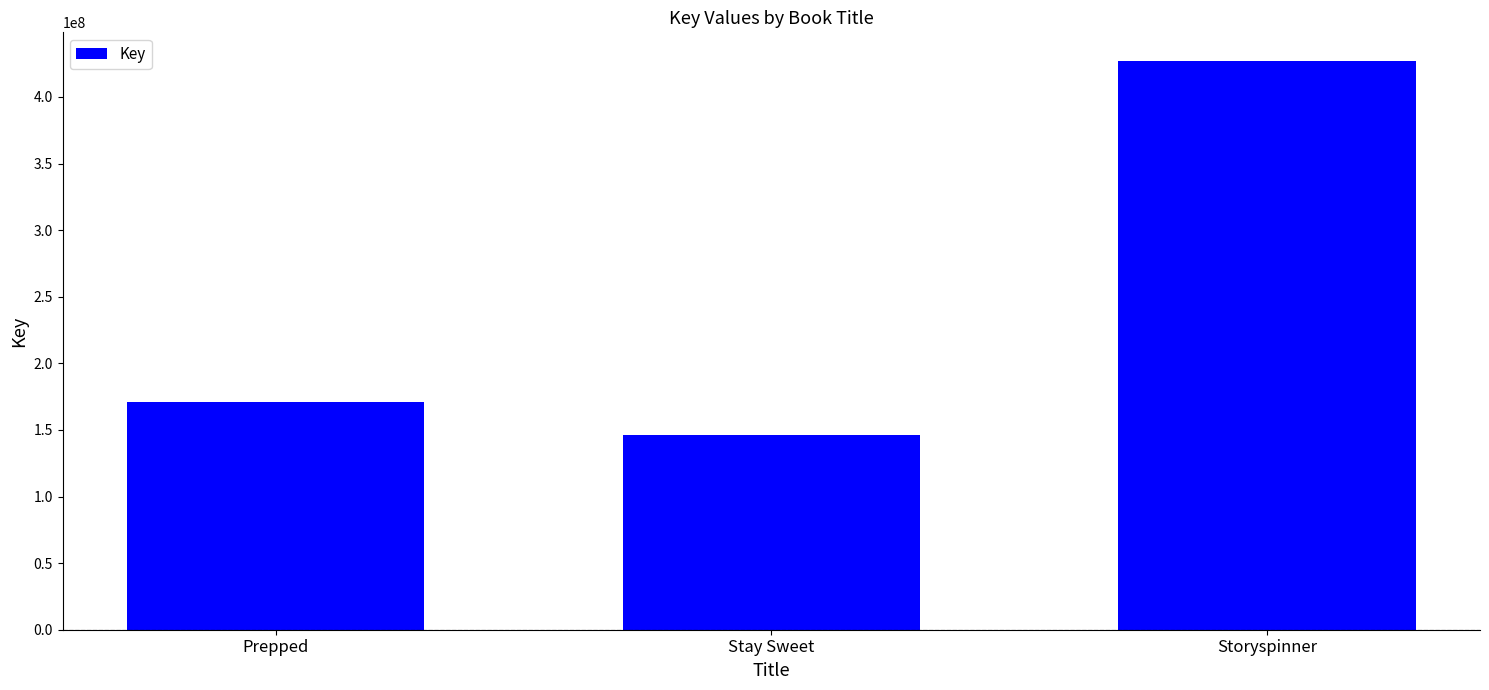

Rank the categories by value from lowest to highest.

Stay Sweet, Prepped, Storyspinner